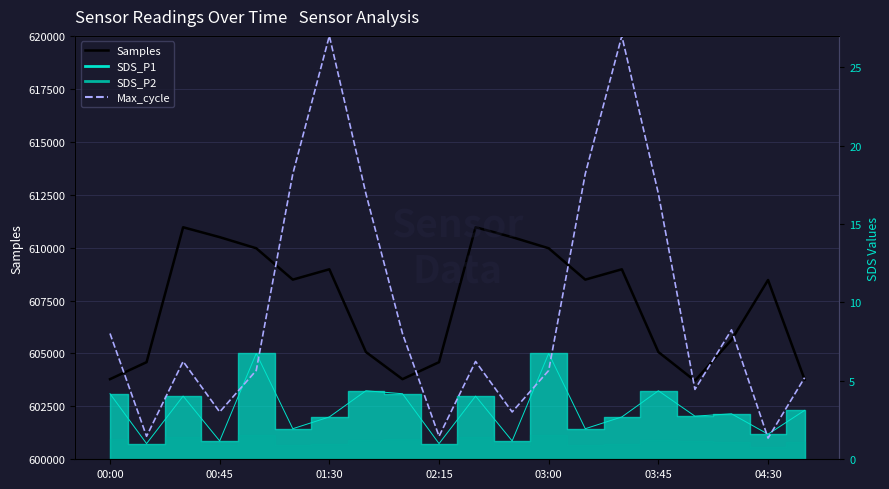

The Samples series shows 604587.0 at 02:15. True or false?

True